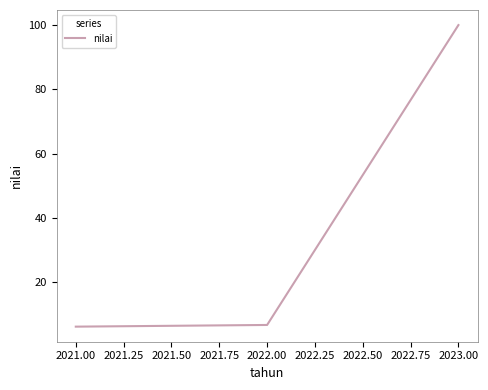

What is the change in value from 2021.00 to 2023.00?

+93.8